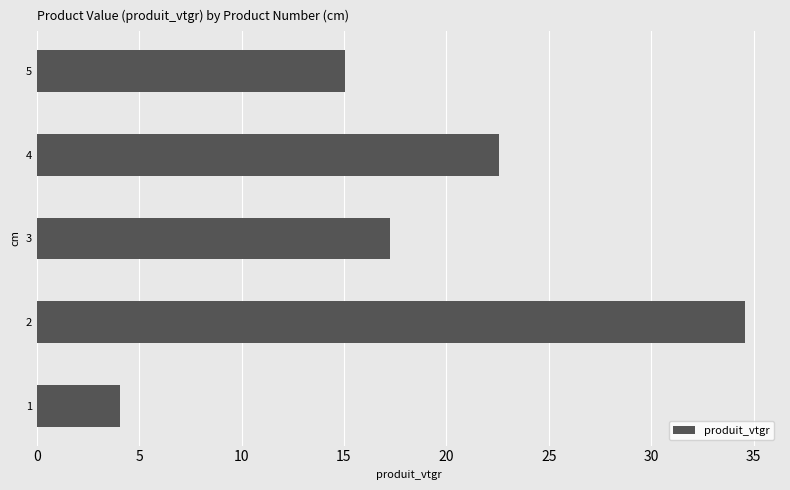

Is it true that the value at 3 is 4.8?

False